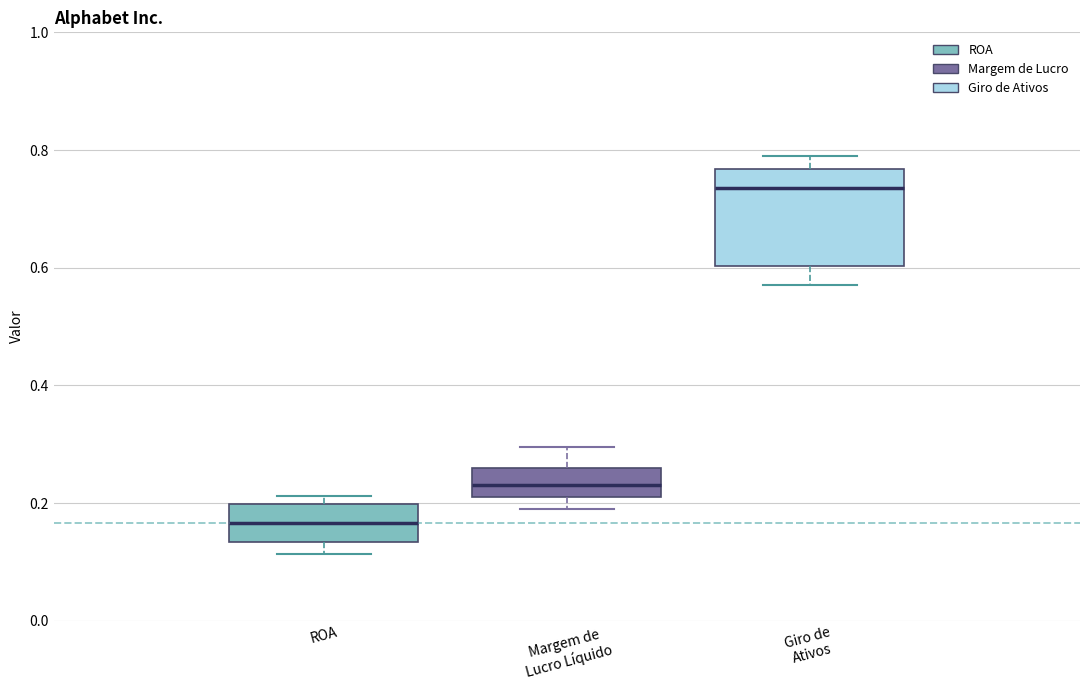

Where does the lower whisker of the box for ROA end on the y-axis? The values are not printed on the chart, so give them approximately, as read against the axis.

0.12